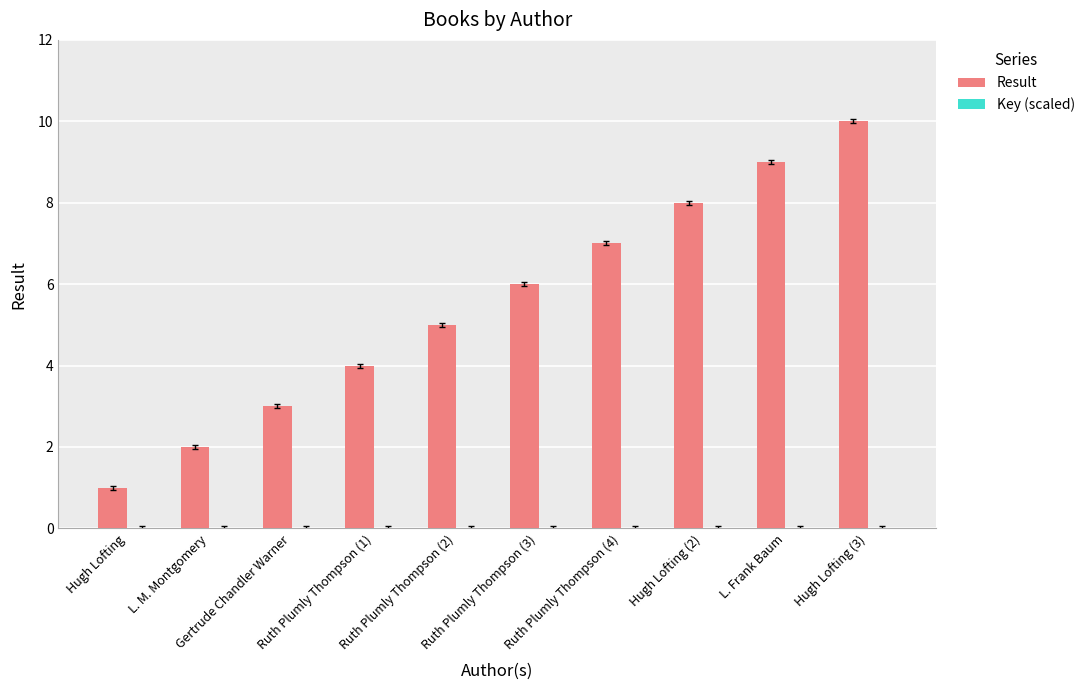

Read the Result value at Ruth Plumly Thompson (1).

4.0